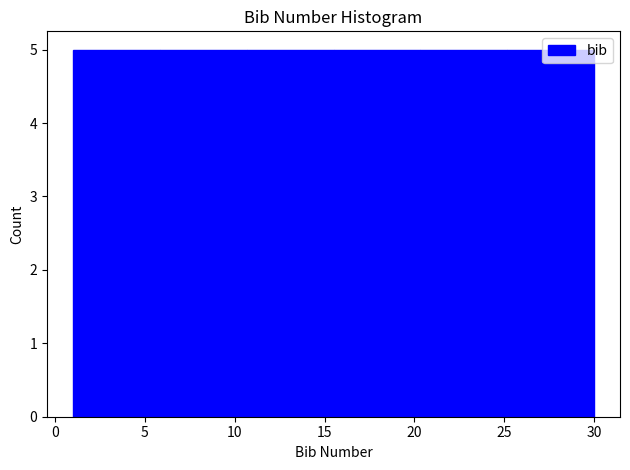

How tall is the bar that spans 1.0 to 6.0 on the x-axis? Neither the bar edges nor the heights are printed on the chart, so give them approximately, as read against the axes.

5